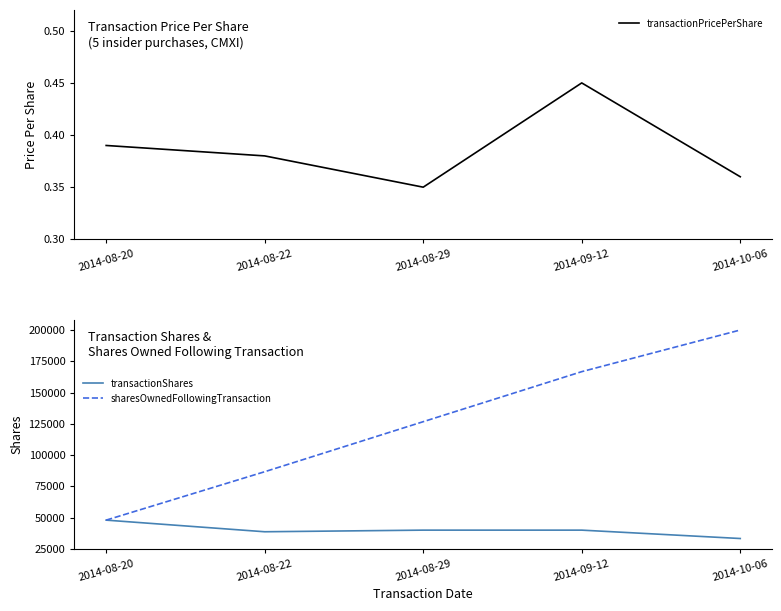

Does the chart have visible grid lines?

No